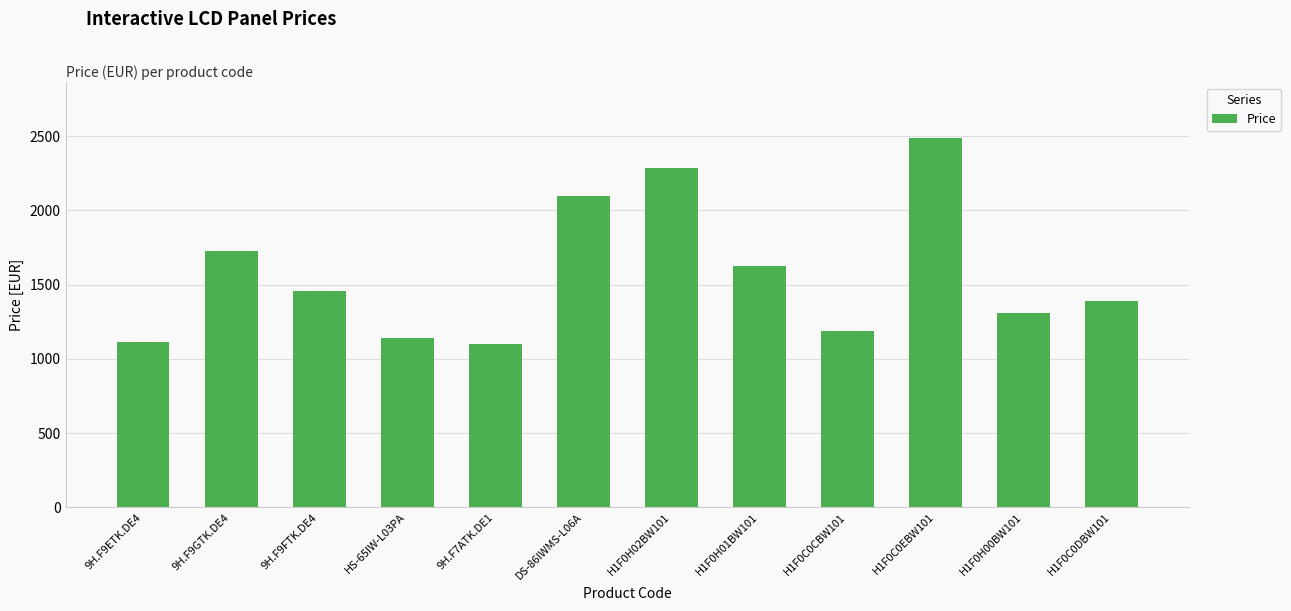

True or false: the data shows 1906.0 at H1F0C0CBW101.

False